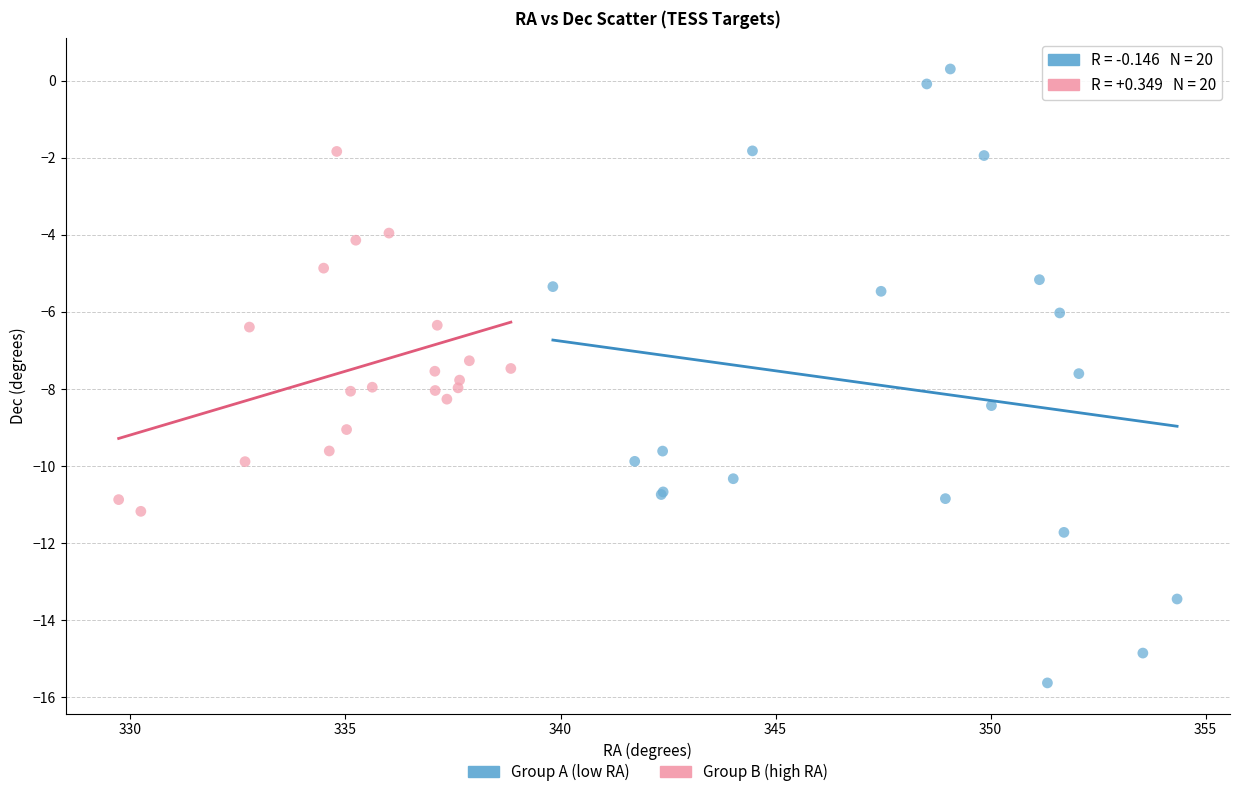

What are all the series names shown in the legend?

Group A (low RA), Group B (high RA)